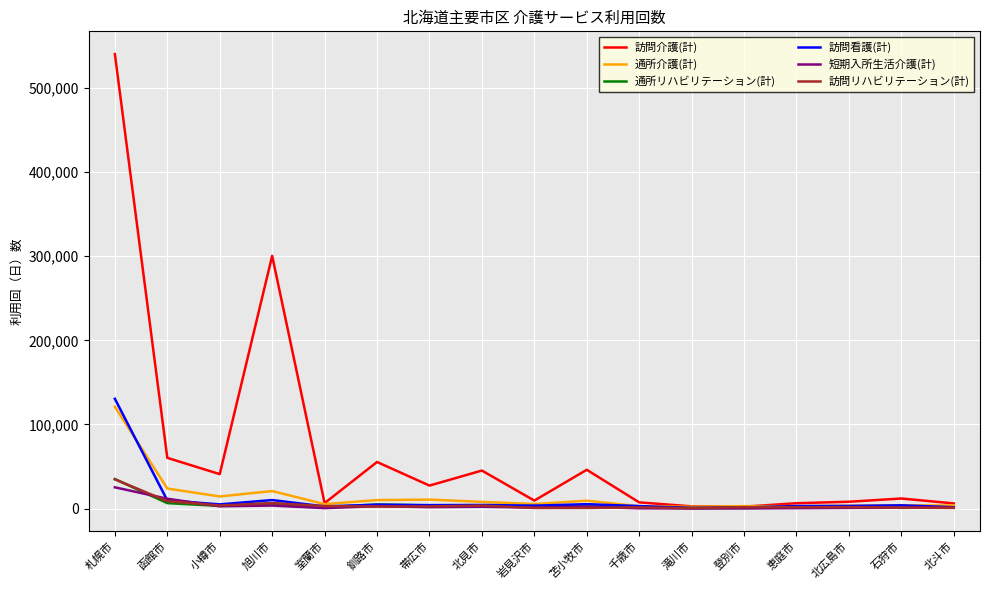

What is the sum of all 短期入所生活介護(計) values?

59135